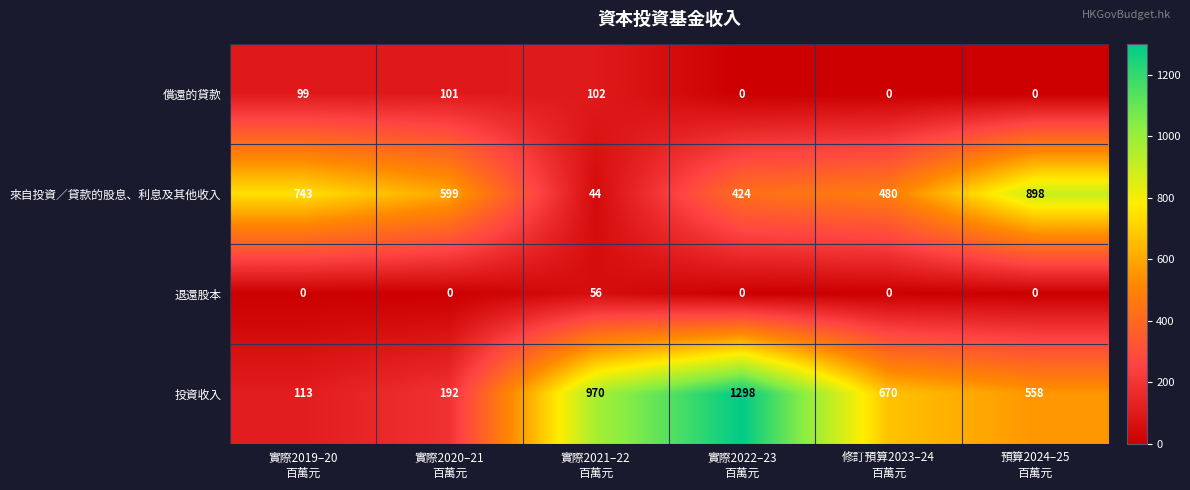

What is the difference between the maximum and minimum values in the 來自投資／貸款的股息、利息及其他收入 series?

854